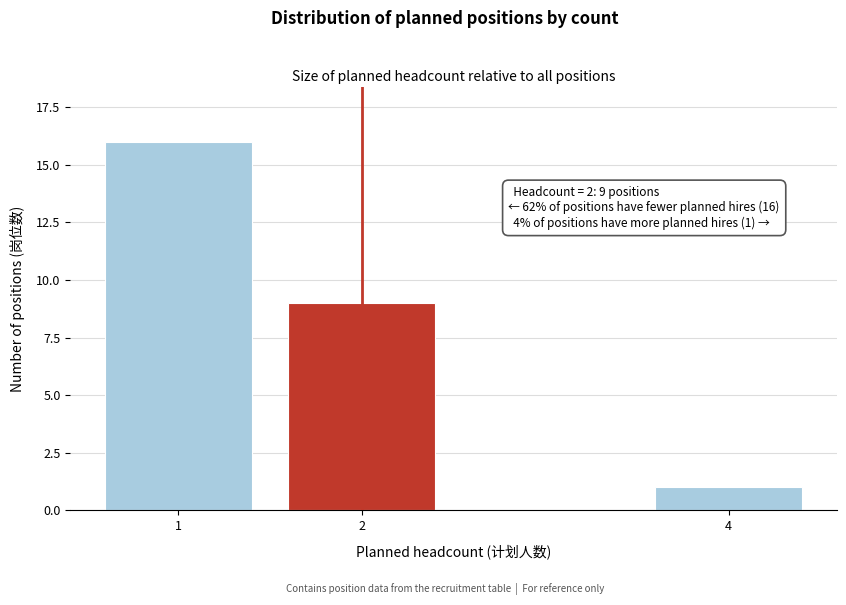

Reading left to right, transcribe all the data shown in this chart.

16	9	1